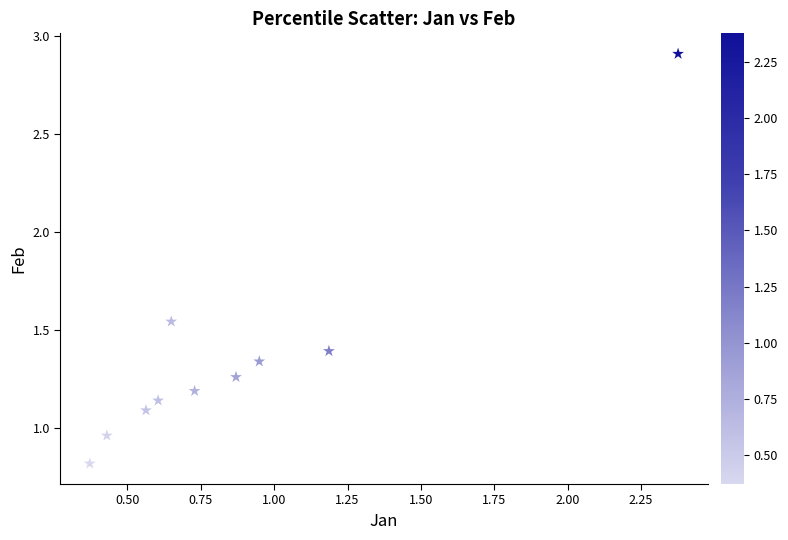

What is the average X value?

0.9